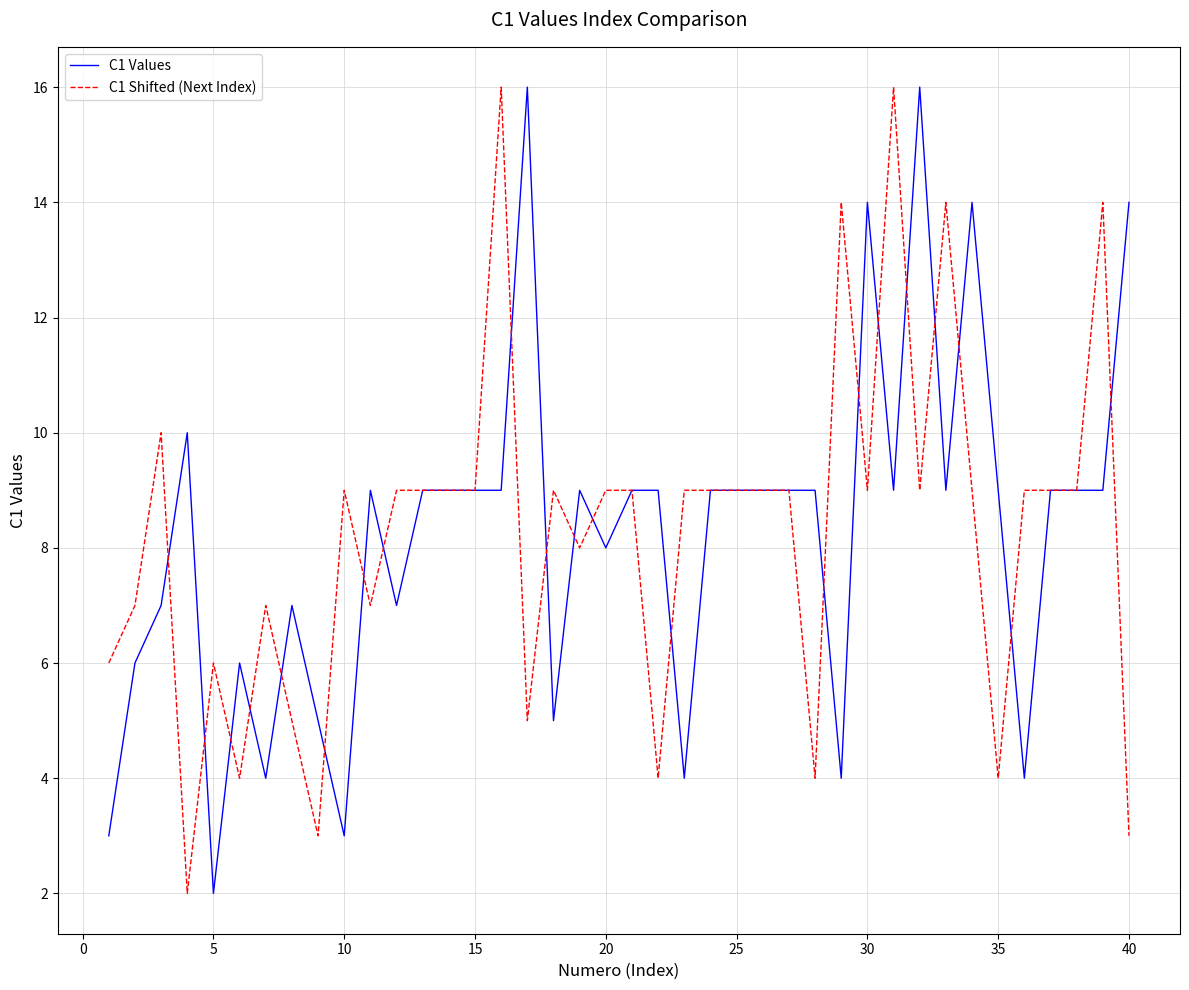

What are all the series names shown in the legend?

C1 Values, C1 Shifted (Next Index)